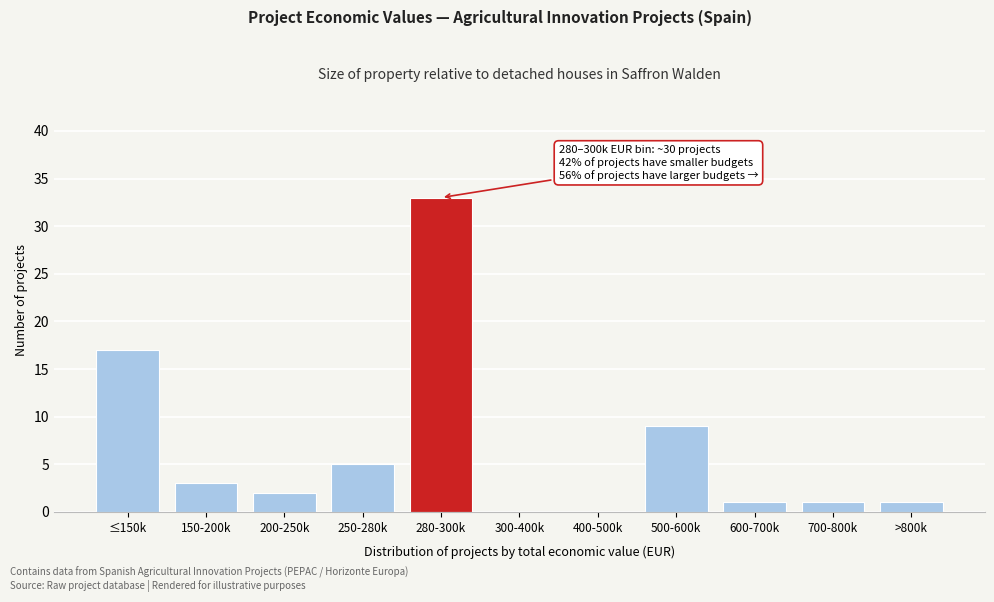

Reading left to right, transcribe all the data shown in this chart.

≤150k=17	150-200k=3	200-250k=2	250-280k=5	280-300k=33	300-400k=0	400-500k=0	500-600k=9	600-700k=1	700-800k=1	>800k=1